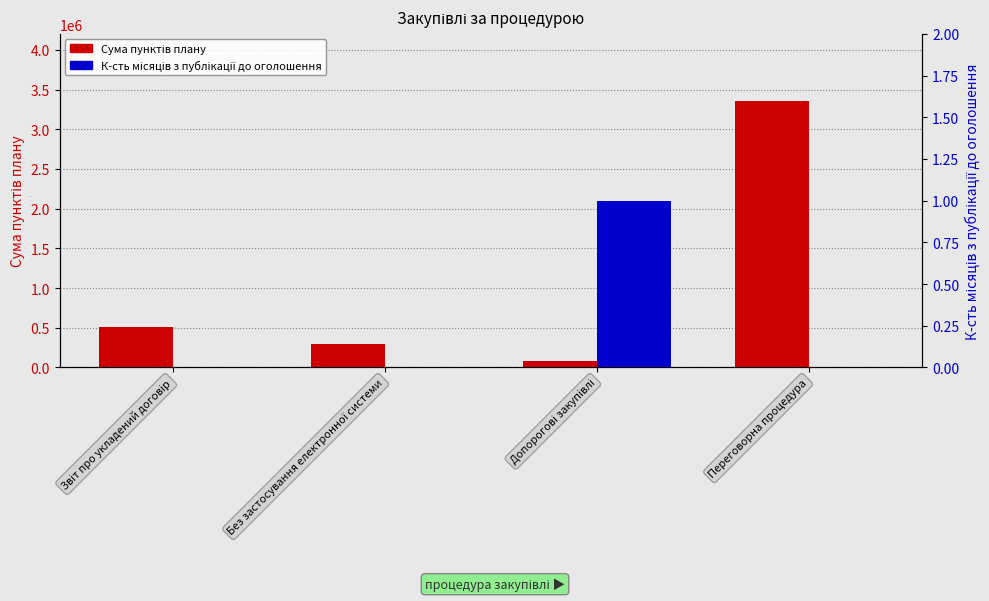

What is the total value across all series at Допорогові закупівлі?

85001